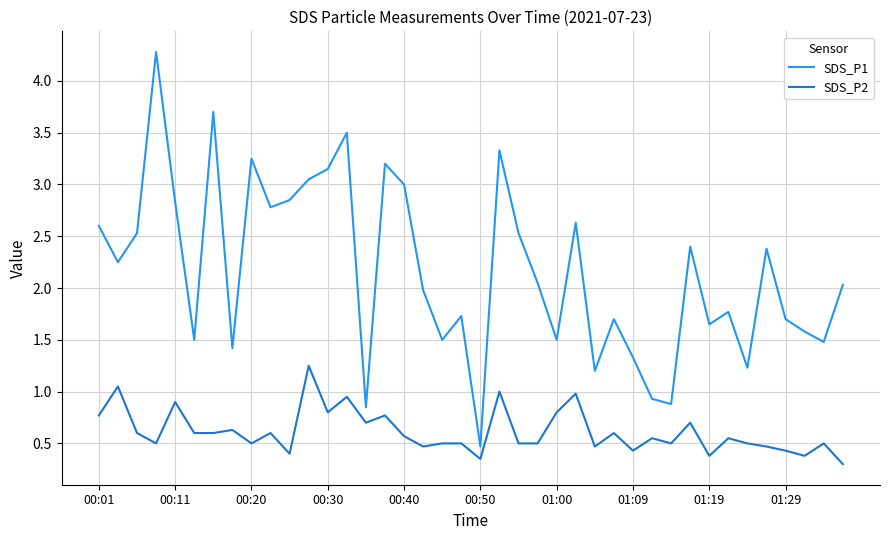

How many categories are shown in the chart?

40